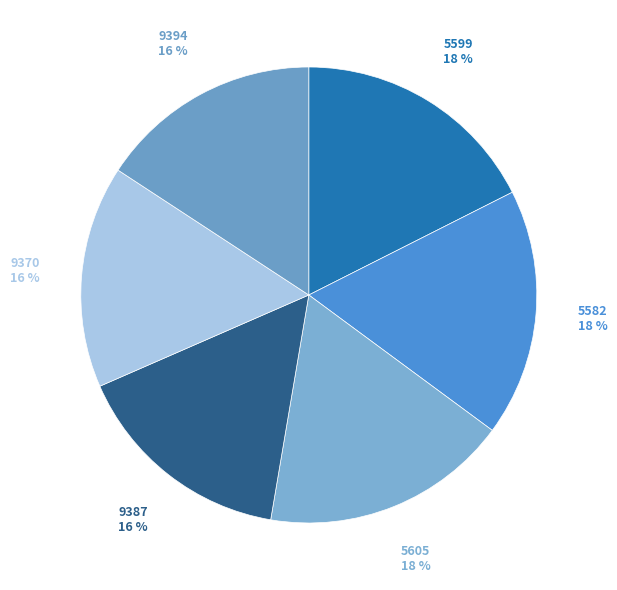

Is the sum of 9394 and 9370 greater than half?

No